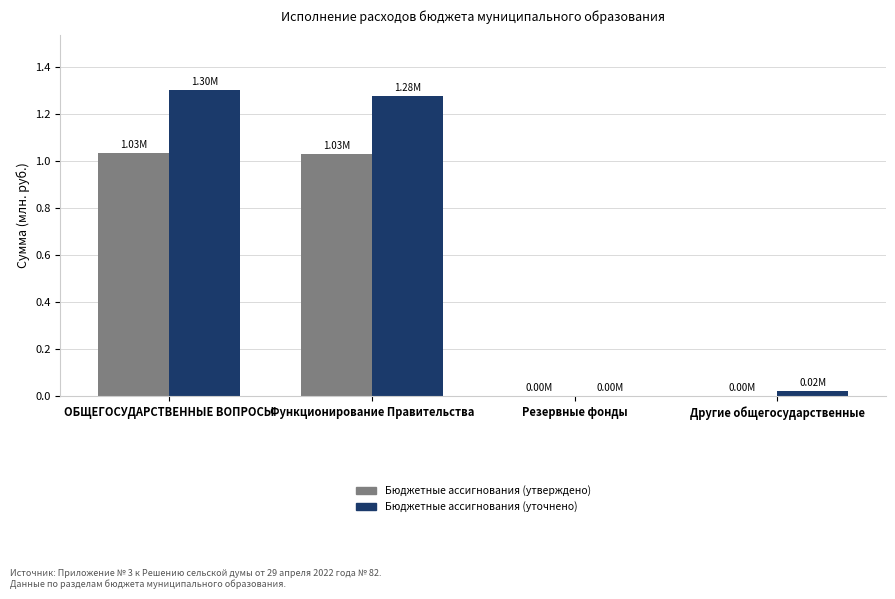

Are the bars grouped side by side (vs. stacked)?

Yes